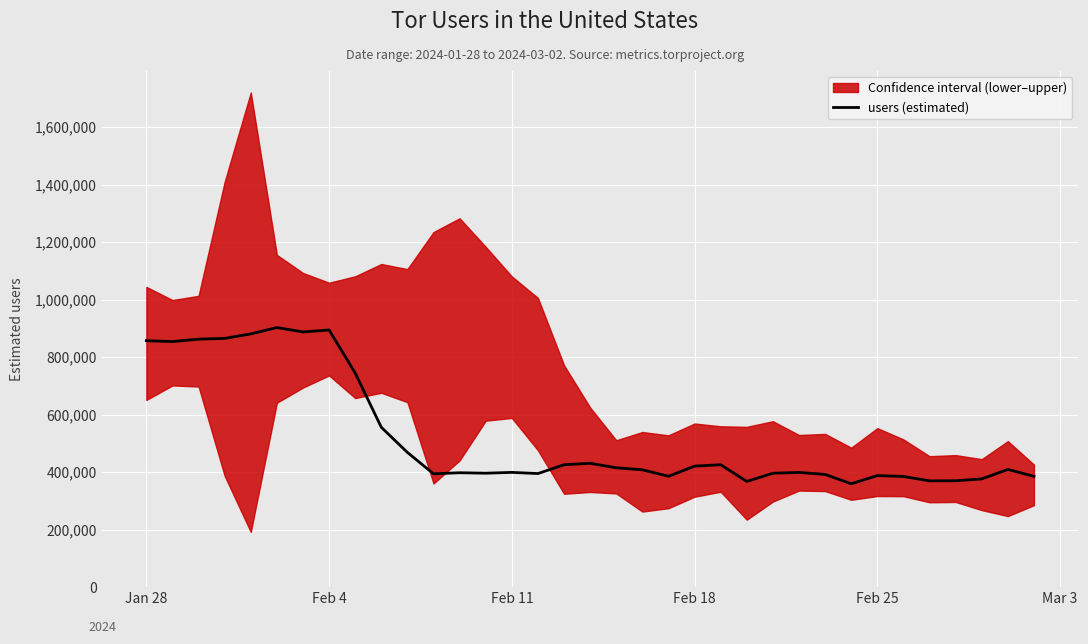

What is the highest value of the users (estimated) series?

902779